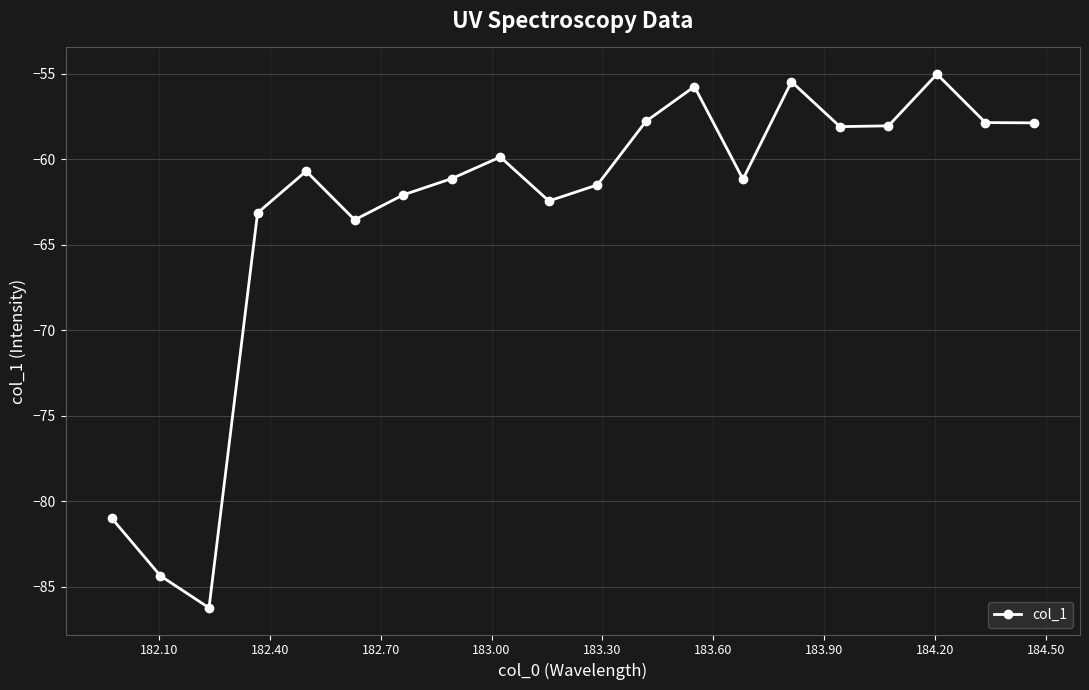

How many interior local peaks (higher than both neighbors) does the data have?

5